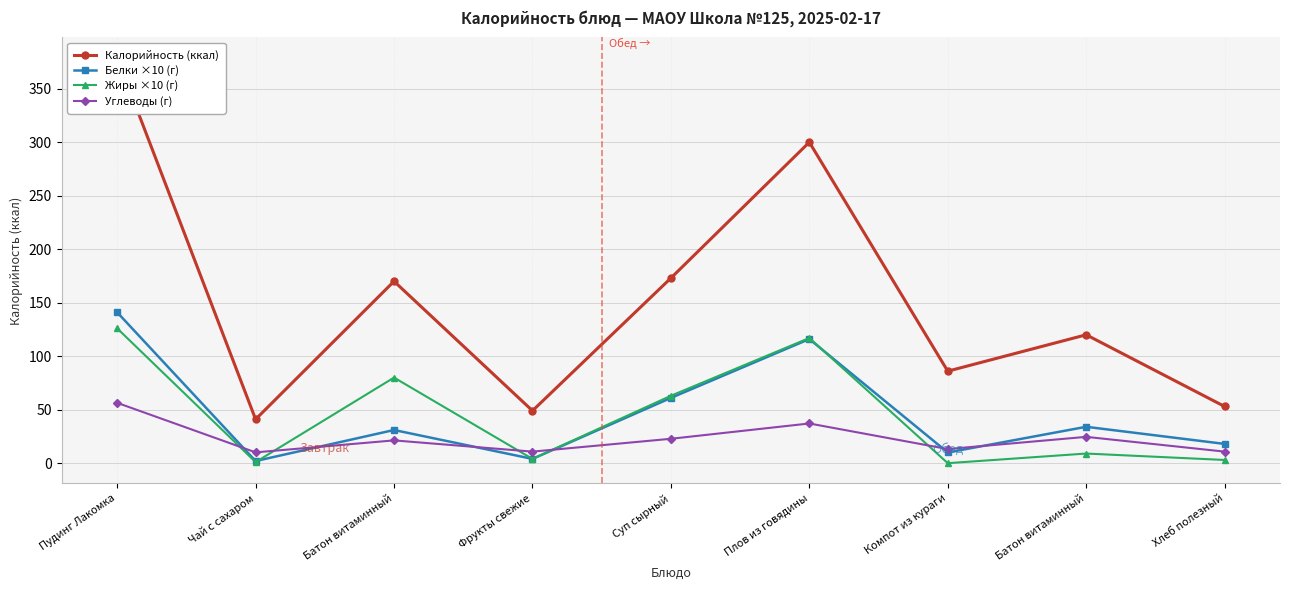

At which category is the sum across all series the highest?

Пудинг Лакомка